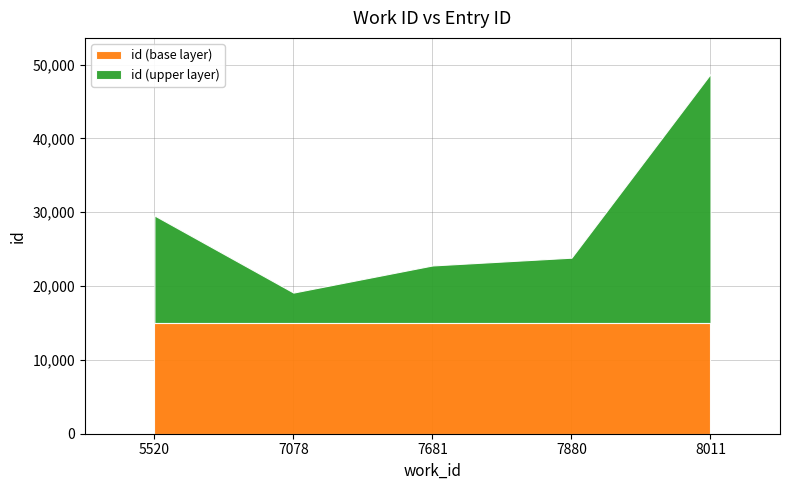

Is it true that the value at 5520 is 14782?

True